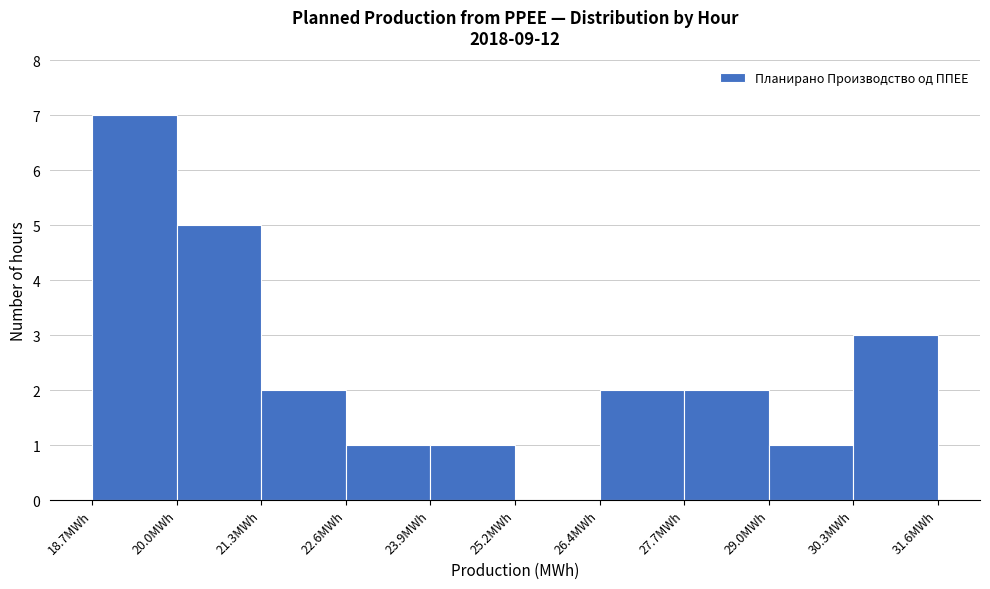

Reading left to right, transcribe this chart: for each bar, give the range it covers on the x-axis and its height. Neither the bar edges nor the heights are printed on the chart, so give them approximately, as read against the axes.

18.8 to 20.0: 7
20.0 to 21.2: 5
21.2 to 22.6: 2
22.6 to 23.8: 1
23.8 to 25.2: 1
25.2 to 26.4: 0
26.4 to 27.8: 2
27.8 to 29.0: 2
29.0 to 30.2: 1
30.2 to 31.6: 3